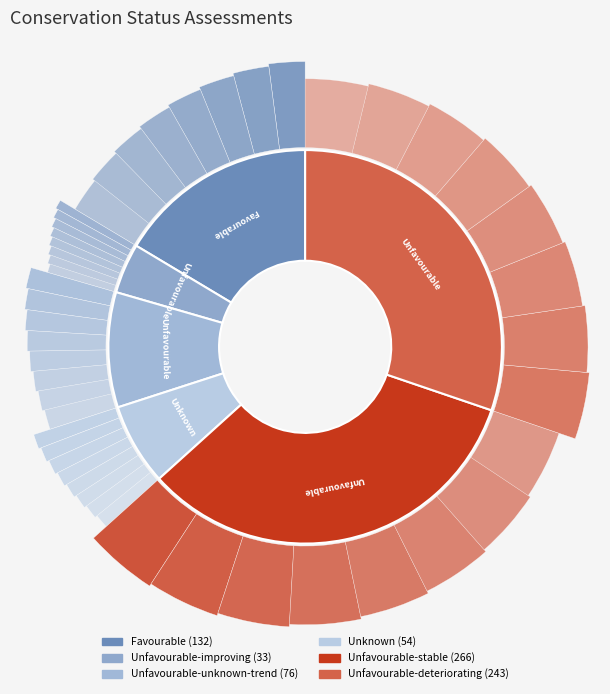

What percentage is the Unfavourable-unknown-trend slice, to the nearest percent?

9%